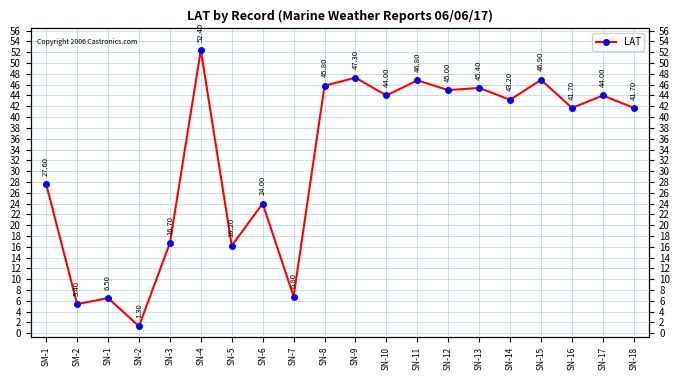

What is the maximum value shown in the chart?

52.4